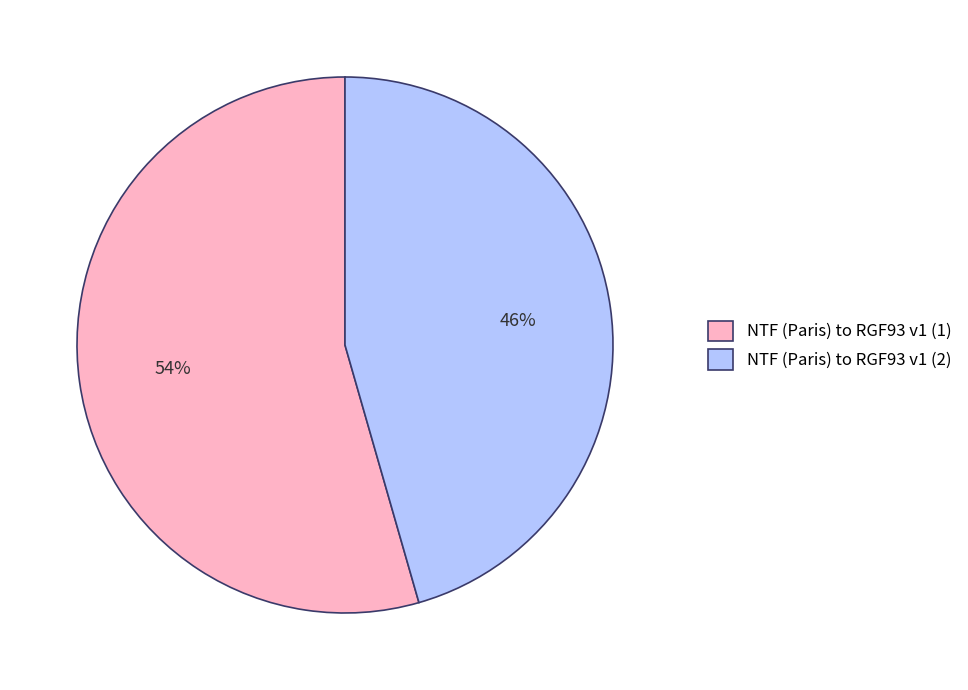

Rank the categories by value from highest to lowest.

NTF (Paris) to RGF93 v1 (1), NTF (Paris) to RGF93 v1 (2)